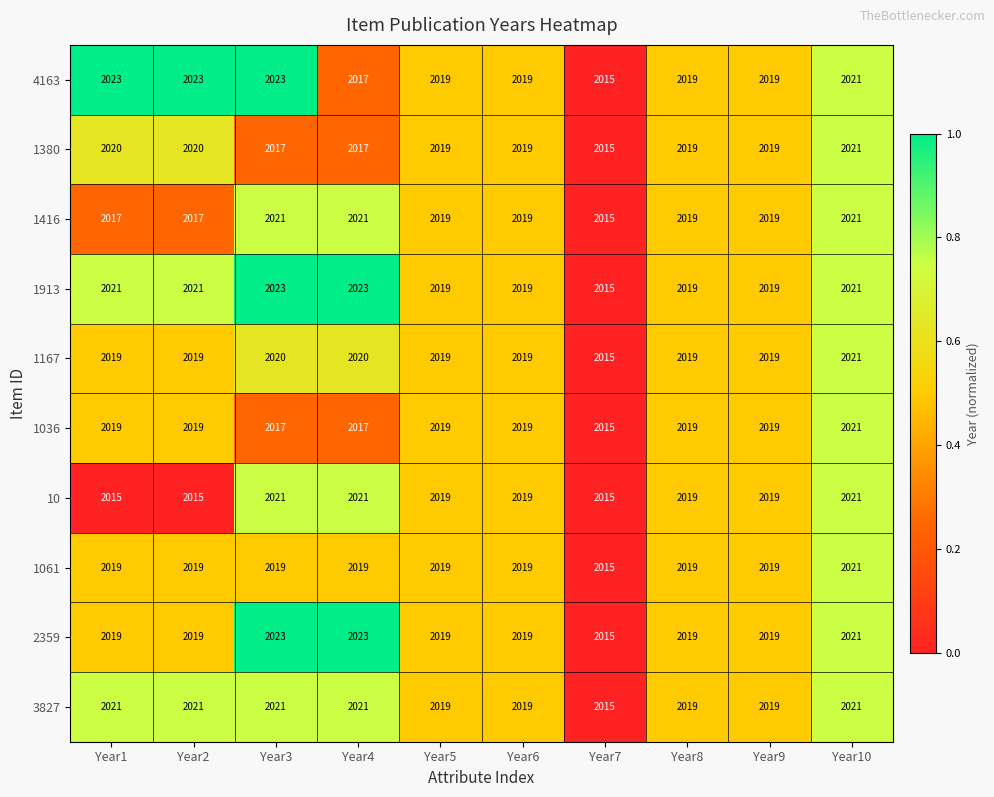

At how many categories does at least one series exceed 2020?

5